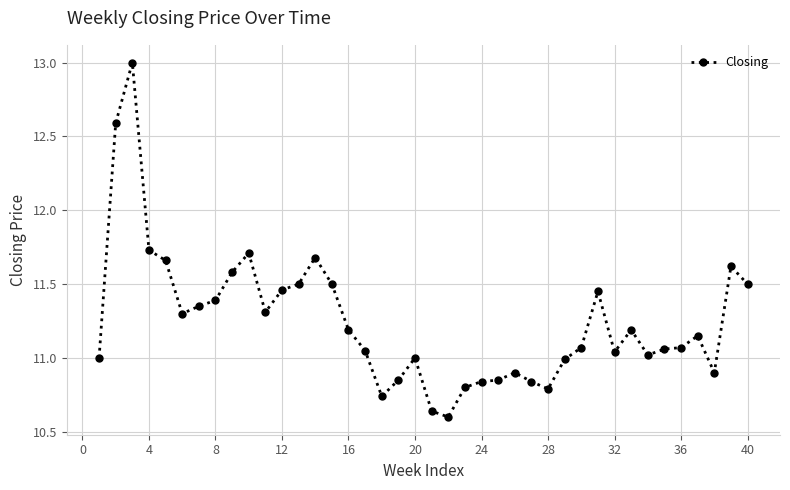

True or false: there are more than 0 points higher than both neighbors.

True